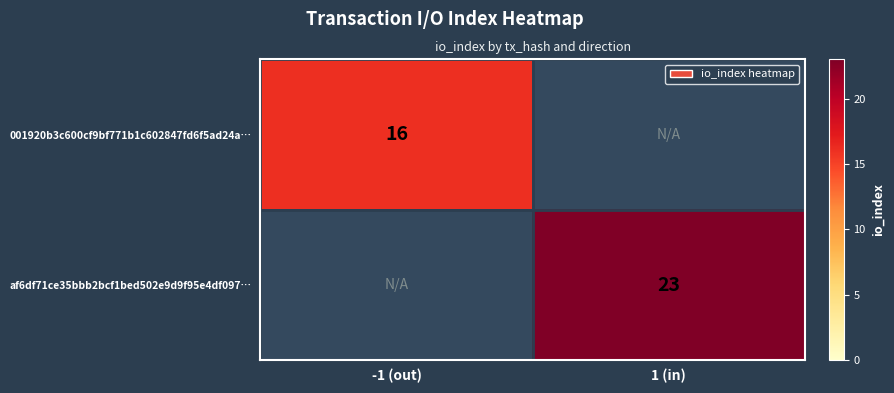

How many series are shown in this chart?

2